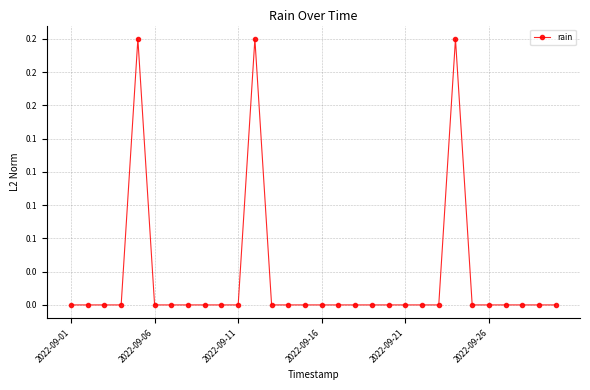

Count the values in the range 0 to 1.

30